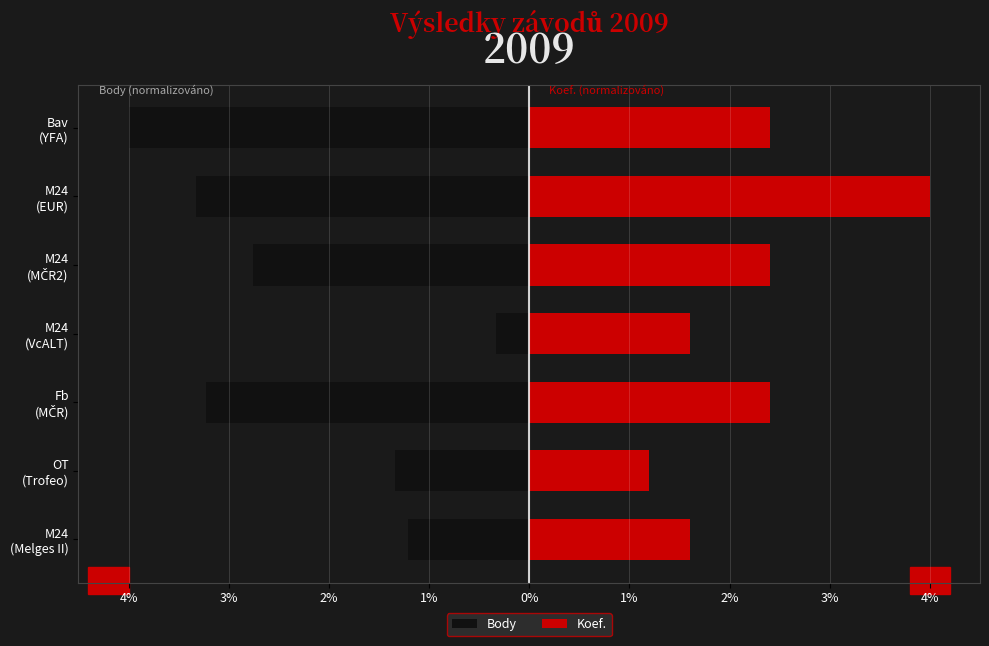

Reading left to right, what are all the values shown in this chart?

Body: -1.2	-1.3	-3.2	-0.3	-2.8	-3.3	-4.0
Koef.: 1.6	1.2	2.4	1.6	2.4	4.0	2.4